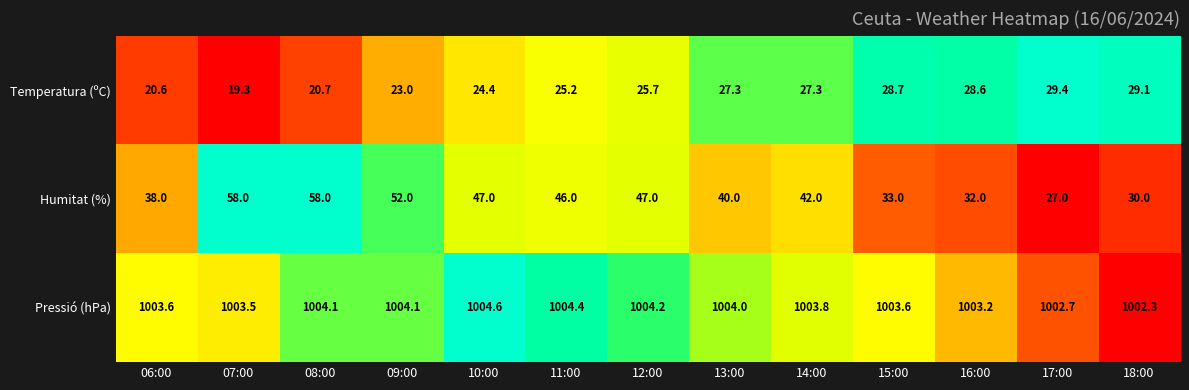

Between 06:00 and 18:00, which series saw the biggest shift?

Temperatura (ºC)